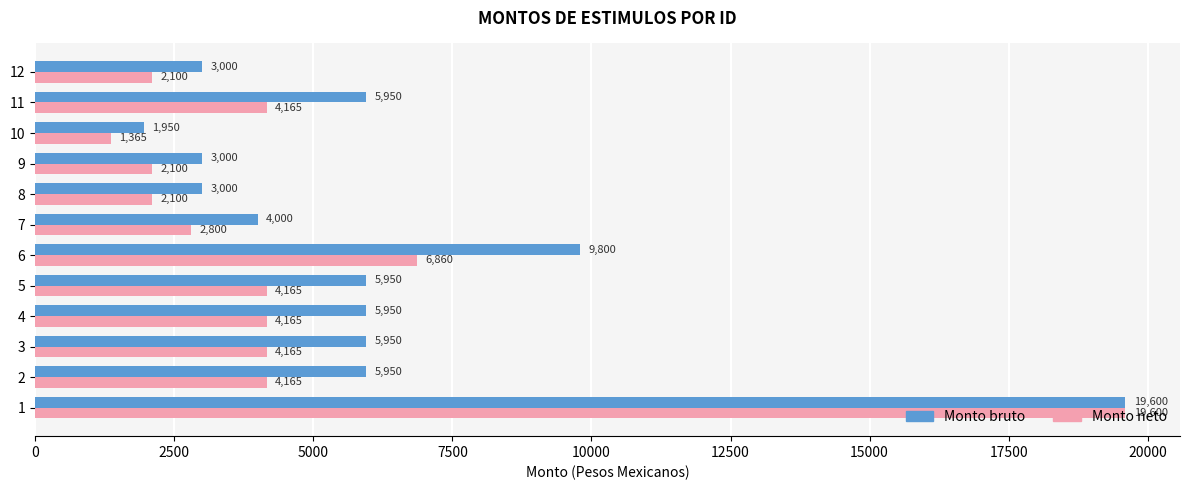

Between 11 and 12, which series saw the biggest shift?

Monto bruto